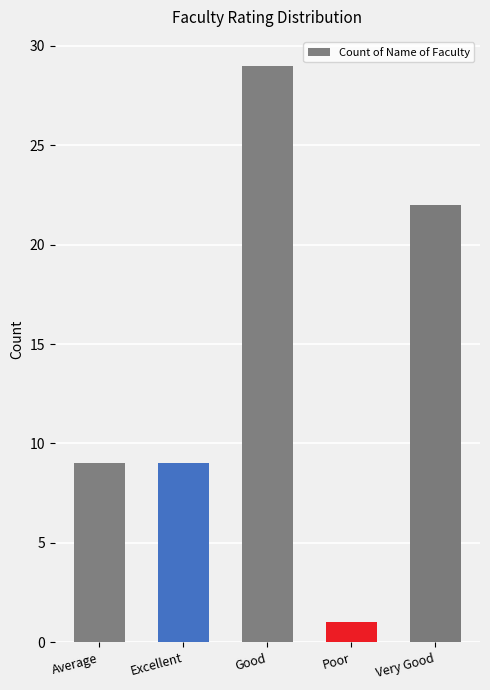

What is the change in value from Excellent to Very Good?

+13